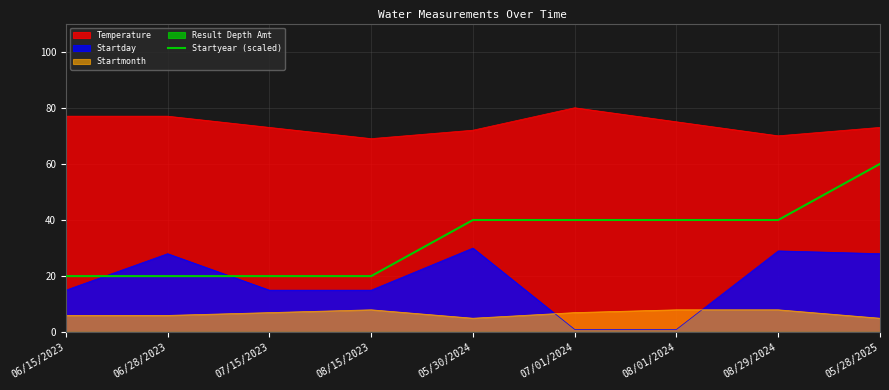

At which label does Startyear (scaled) reach its peak?

05/28/2025